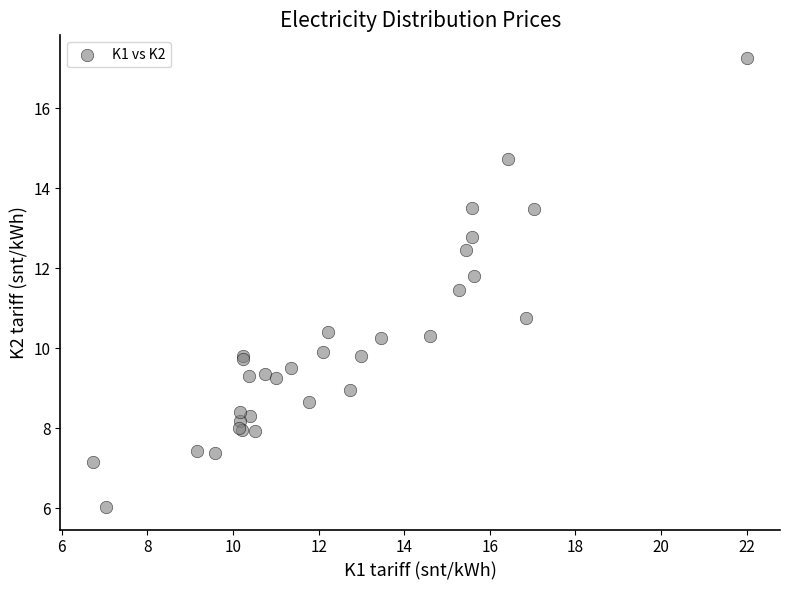

What Y value in the scatter plot is closest to 11?

10.8